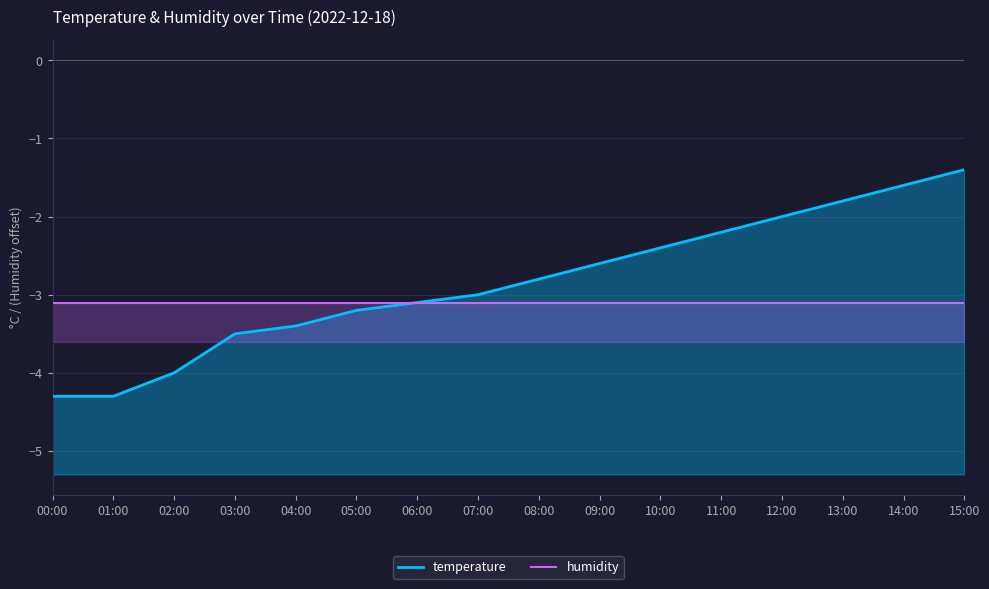

True or false: temperature and humidity cross at least once.

True